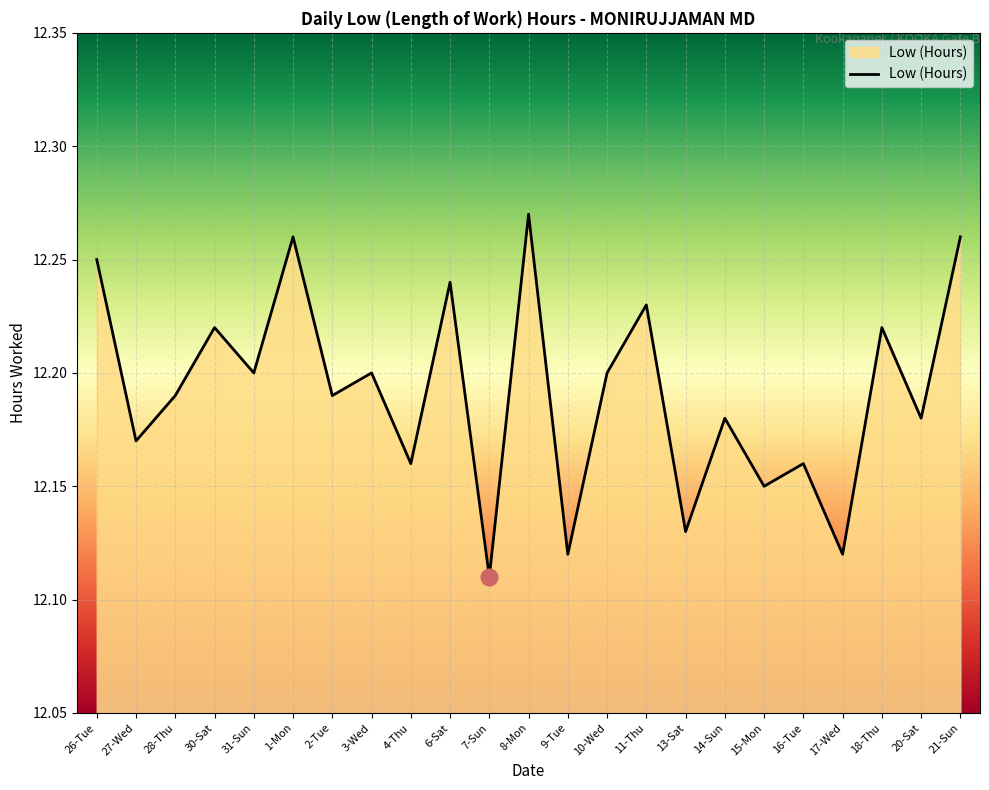

Does the chart have visible grid lines?

Yes